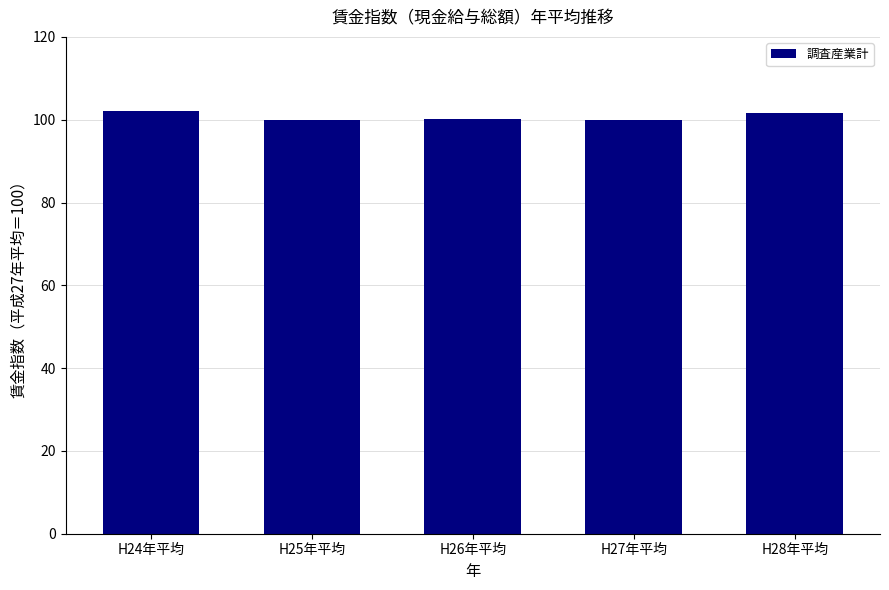

Which has a higher value, H24年平均 or H27年平均?

H24年平均